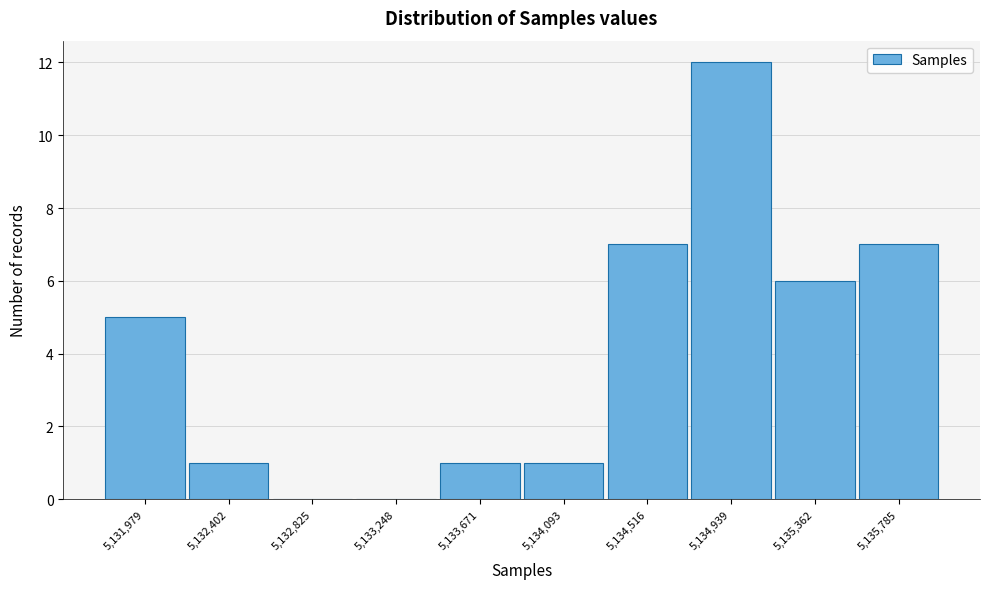

Reading left to right, list every bar in this chart as the range it spans on the x-axis followed by its height. Neither the bar edges nor the heights are printed on the chart, so give them approximately, as read against the axes.

5131750 to 5132200: 5
5132200 to 5132600: 1
5132600 to 5133050: 0
5133050 to 5133450: 0
5133450 to 5133900: 1
5133900 to 5134300: 1
5134300 to 5134750: 7
5134750 to 5135150: 12
5135150 to 5135550: 6
5135550 to 5136000: 7